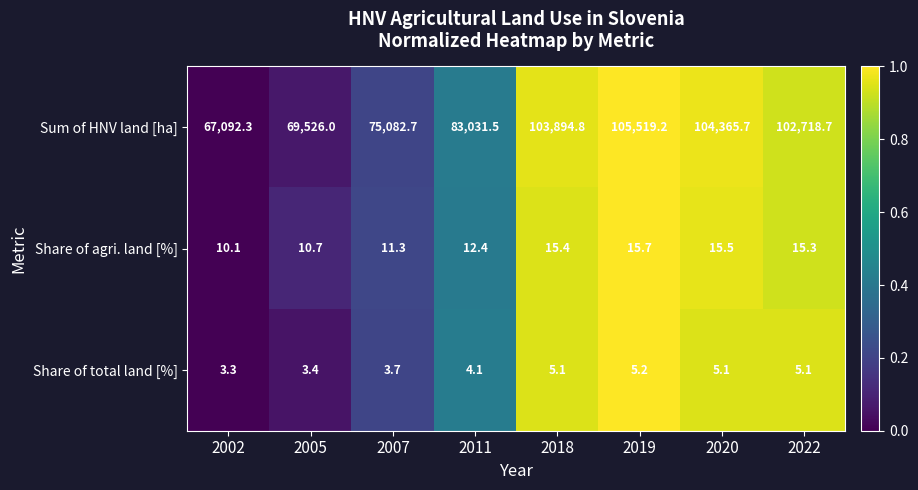

Reading left to right, extract all data points from this chart.

Sum of HNV land [ha]: 67092.3	69526.0	75082.7	83031.5	103894.8	105519.2	104365.7	102718.7
Share of agri. land [%]: 10.1	10.7	11.3	12.4	15.4	15.7	15.5	15.3
Share of total land [%]: 3.3	3.4	3.7	4.1	5.1	5.2	5.1	5.1